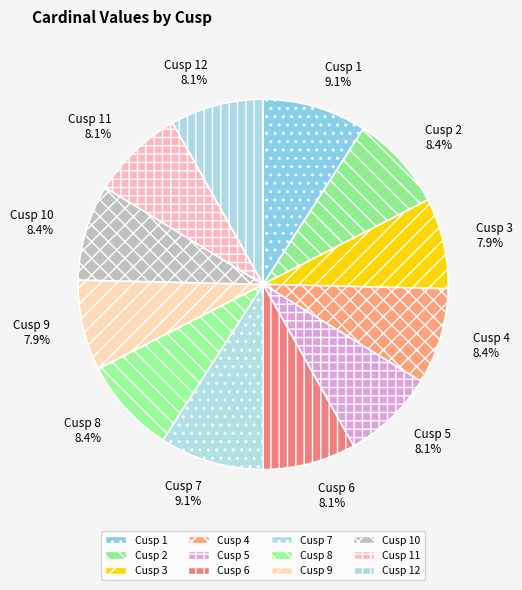

Which has a higher value, Cusp 4 or Cusp 7?

Cusp 7